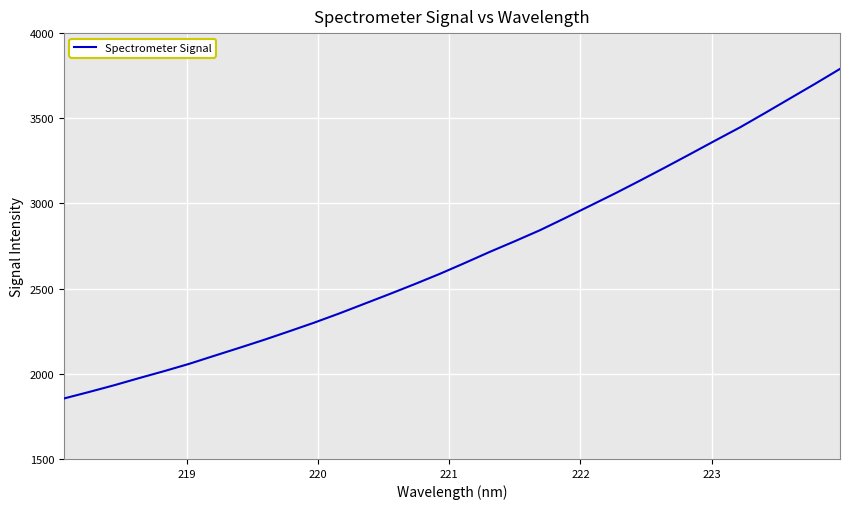

What is the minimum value shown in the chart?

1855.1